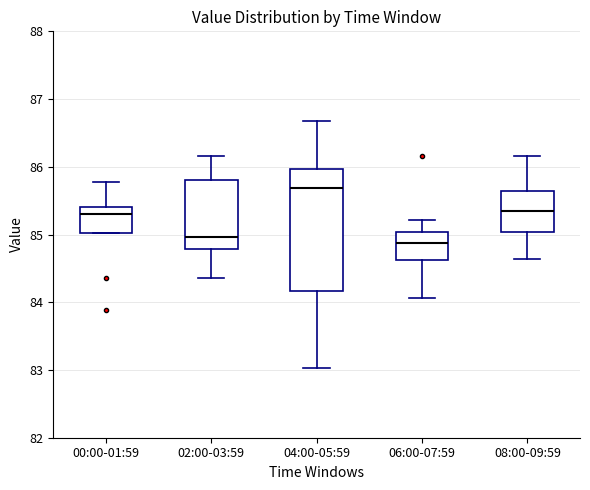

Where does the median line of the box for 00:00-01:59 sit on the y-axis? The values are not printed on the chart, so give them approximately, as read against the axis.

85.3